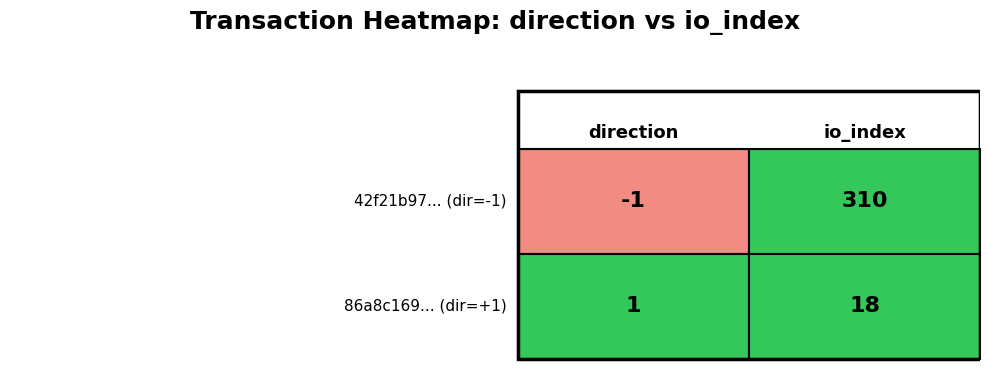

Reading right to left, transcribe all the data shown in this chart.

42f21b97: 310	-1
86a8c169: 18	1